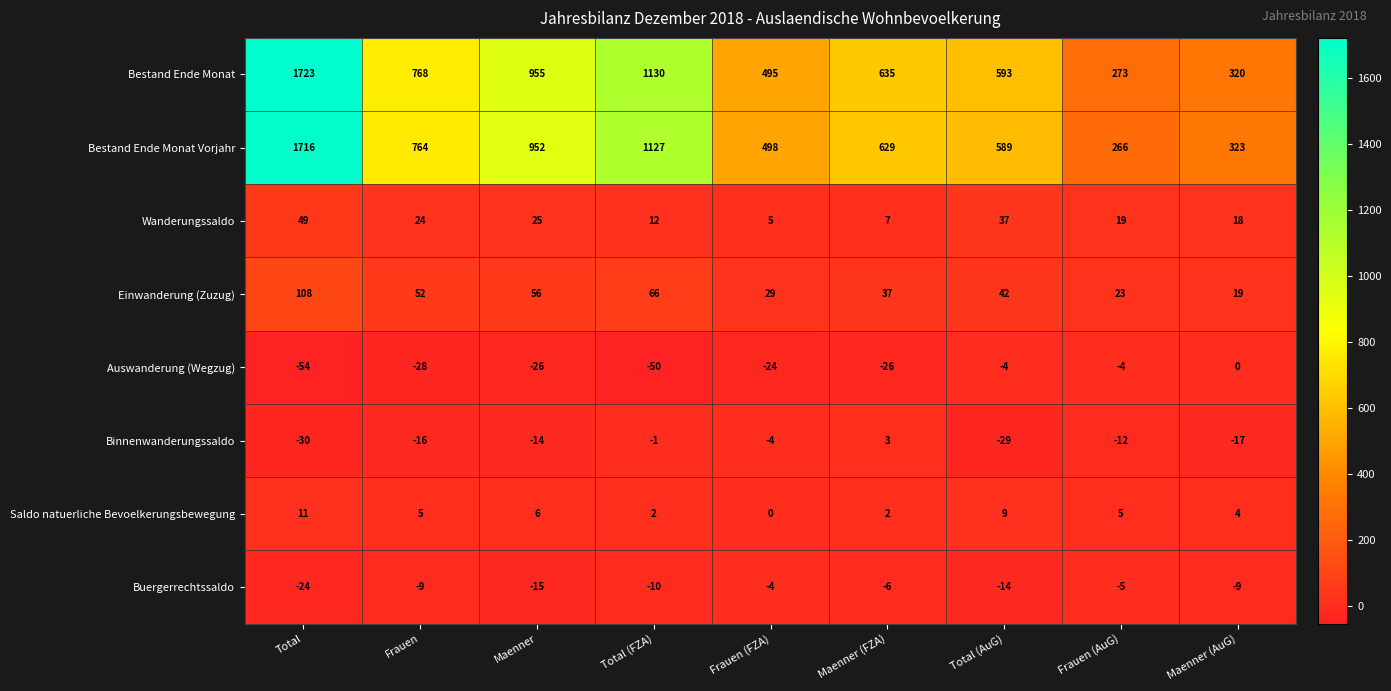

List the series in order of their peak value, highest first.

Bestand Ende Monat, Bestand Ende Monat Vorjahr, Einwanderung (Zuzug), Wanderungssaldo, Saldo natuerliche Bevoelkerungsbewegung, Binnenwanderungssaldo, Auswanderung (Wegzug), Buergerrechtssaldo